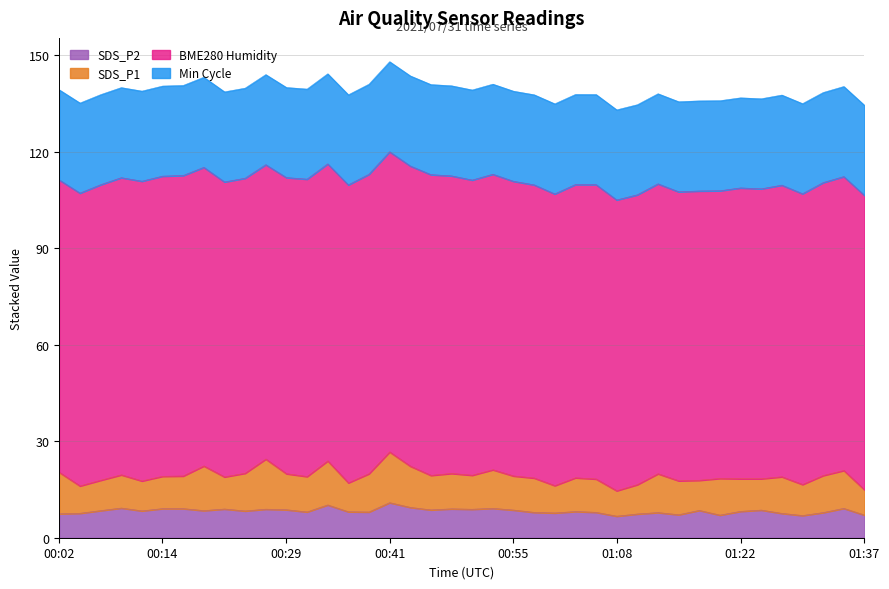

What is the label of the 37th point from the right?

00:09